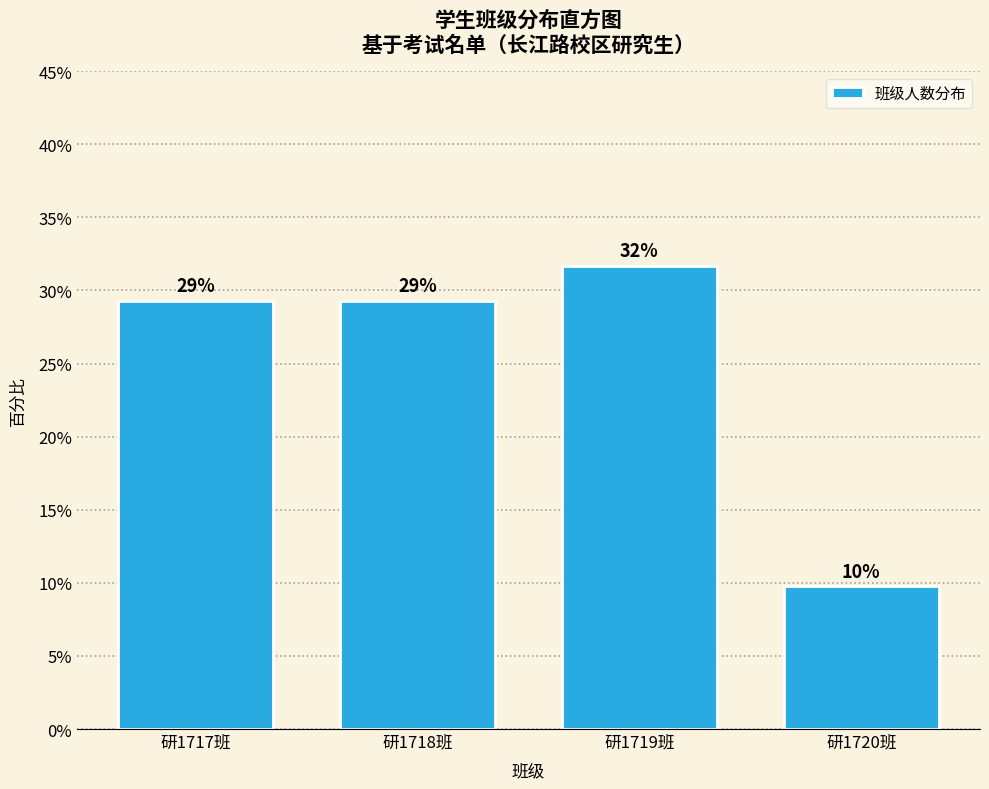

How many bars are there in total?

4